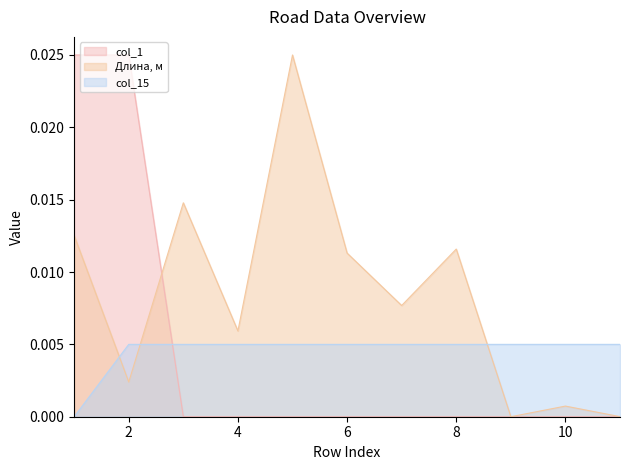

Which series ends up on top after the final intersection of col_1 and Длина, м?

Длина, м